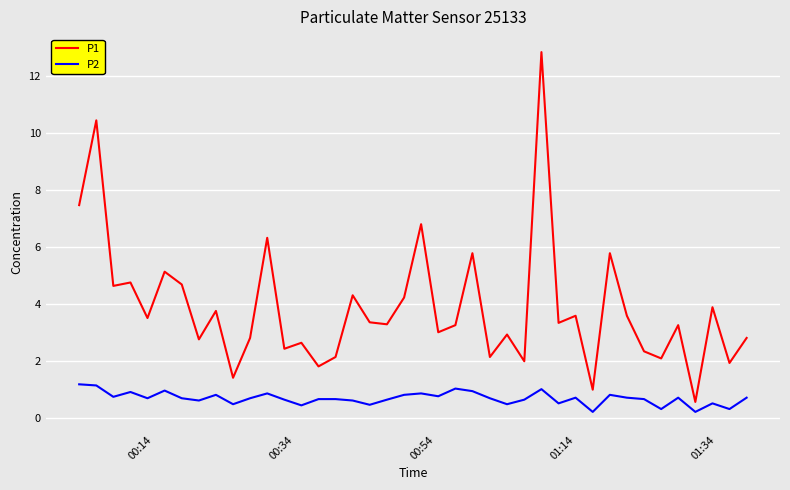

List the series in order of their peak value, lowest first.

P2, P1